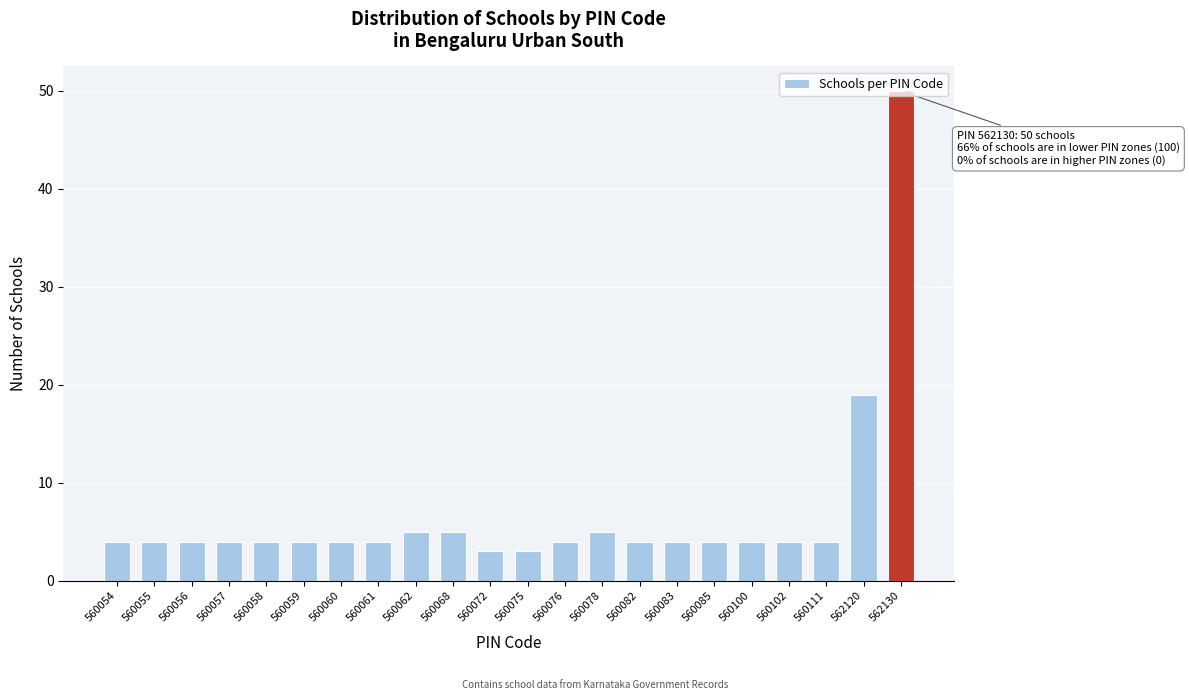

What is the maximum value shown in the chart?

50